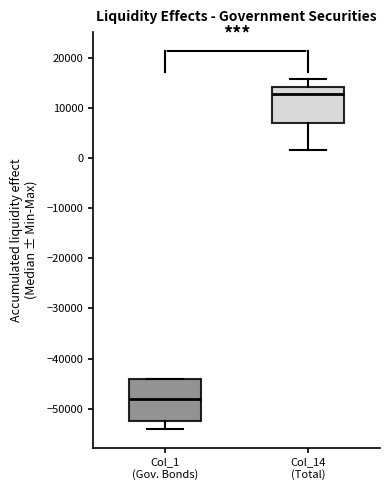

Reading left to right, read every box against the y-axis: the position of its median line, the range the box covers, and the ends of its whiskers. The values are not printed on the chart, so give them approximately, as read against the axis.

Col_1 (Gov. Bonds): median -48000, box -52000 to -44000, whiskers -54000 to -44000
Col_14 (Total): median 13000, box 7000 to 14000, whiskers 2000 to 16000